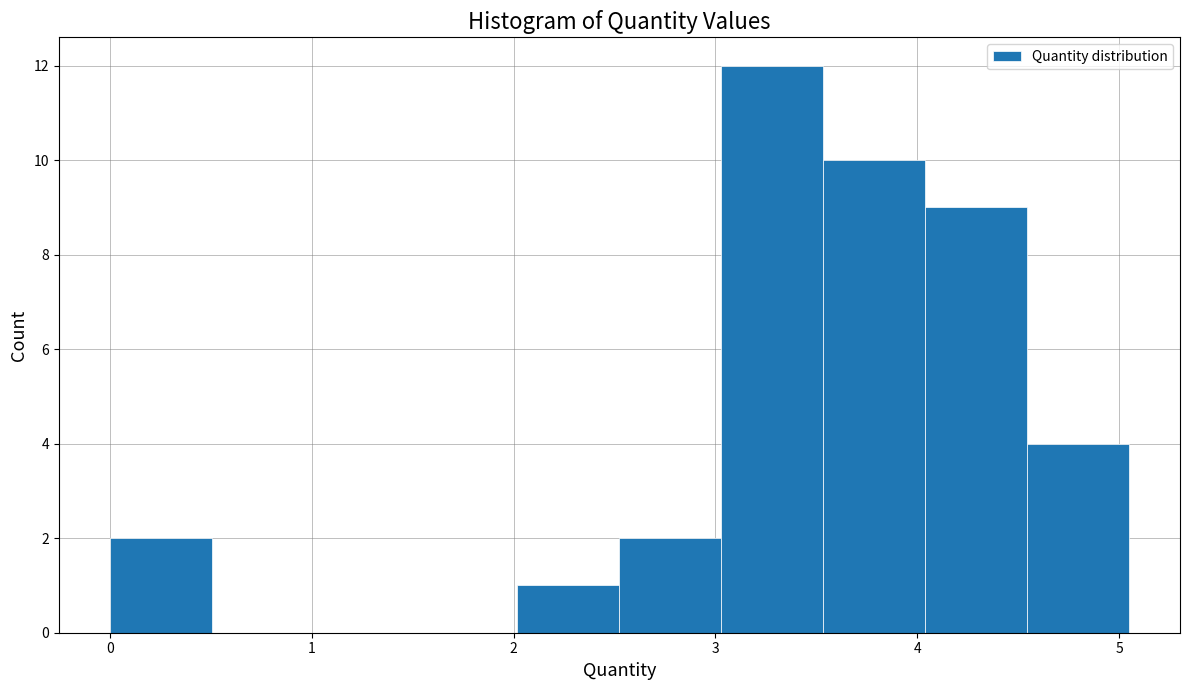

Which range on the x-axis has the tallest bar?

3.0 to 3.5